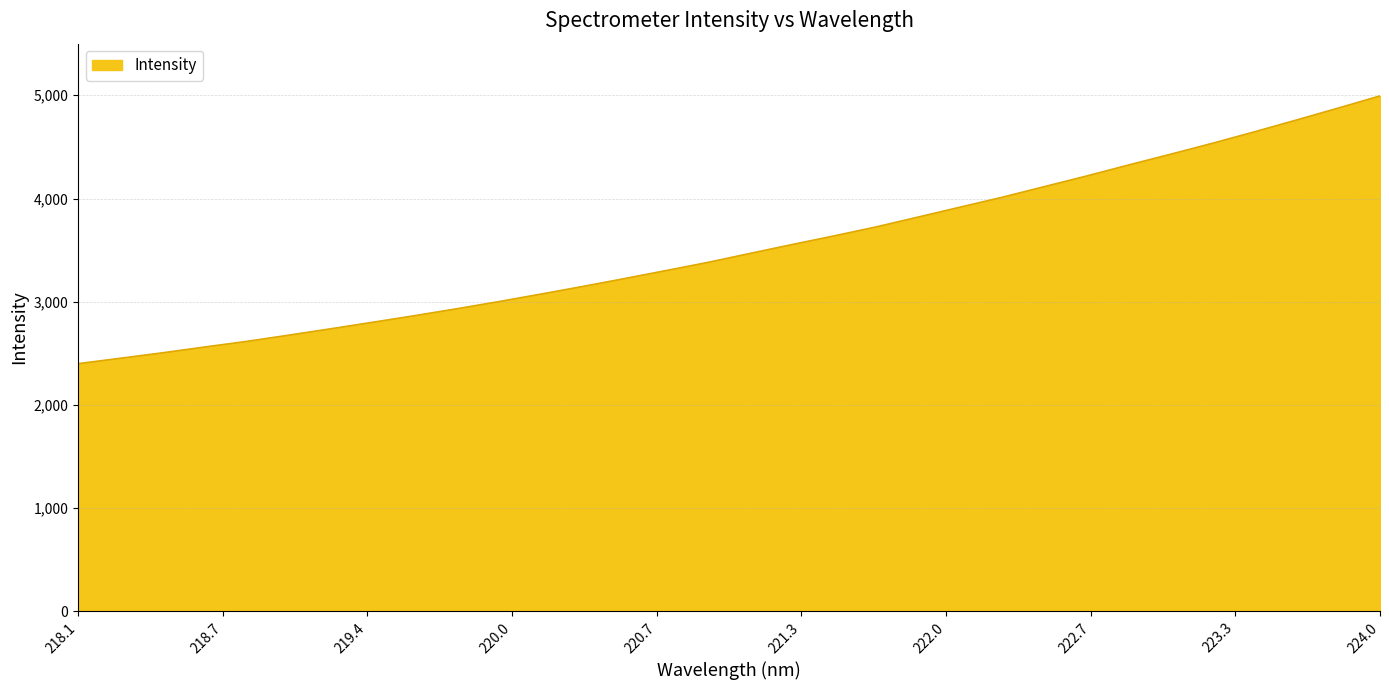

What is the difference between the maximum and minimum values?

2593.4